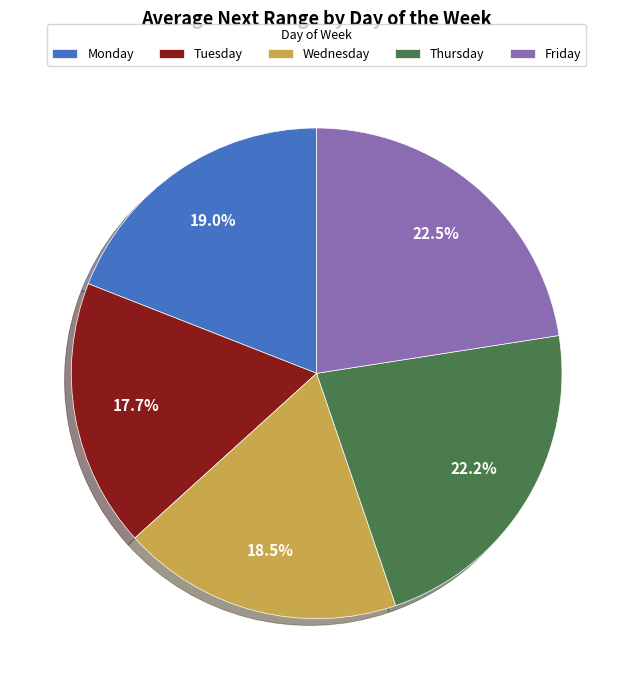

Which slice is the smallest?

Tuesday